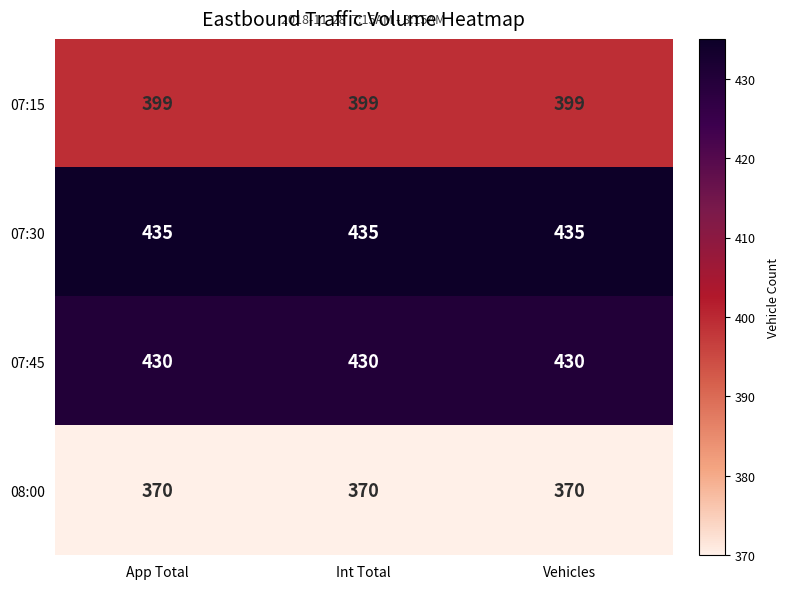

What is the difference between the highest and lowest values at Vehicles?

65